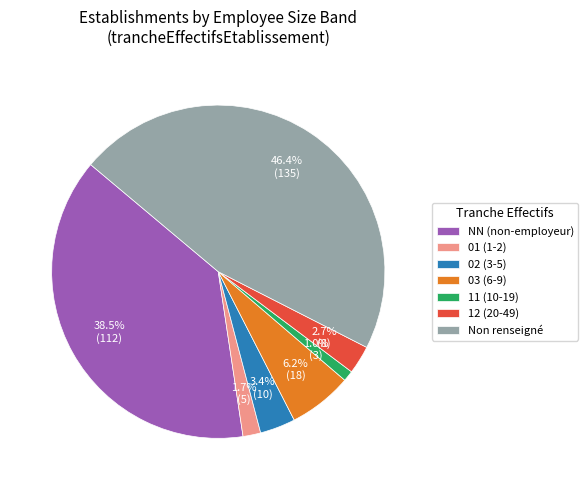

What is the largest slice in the pie chart?

Non renseigné